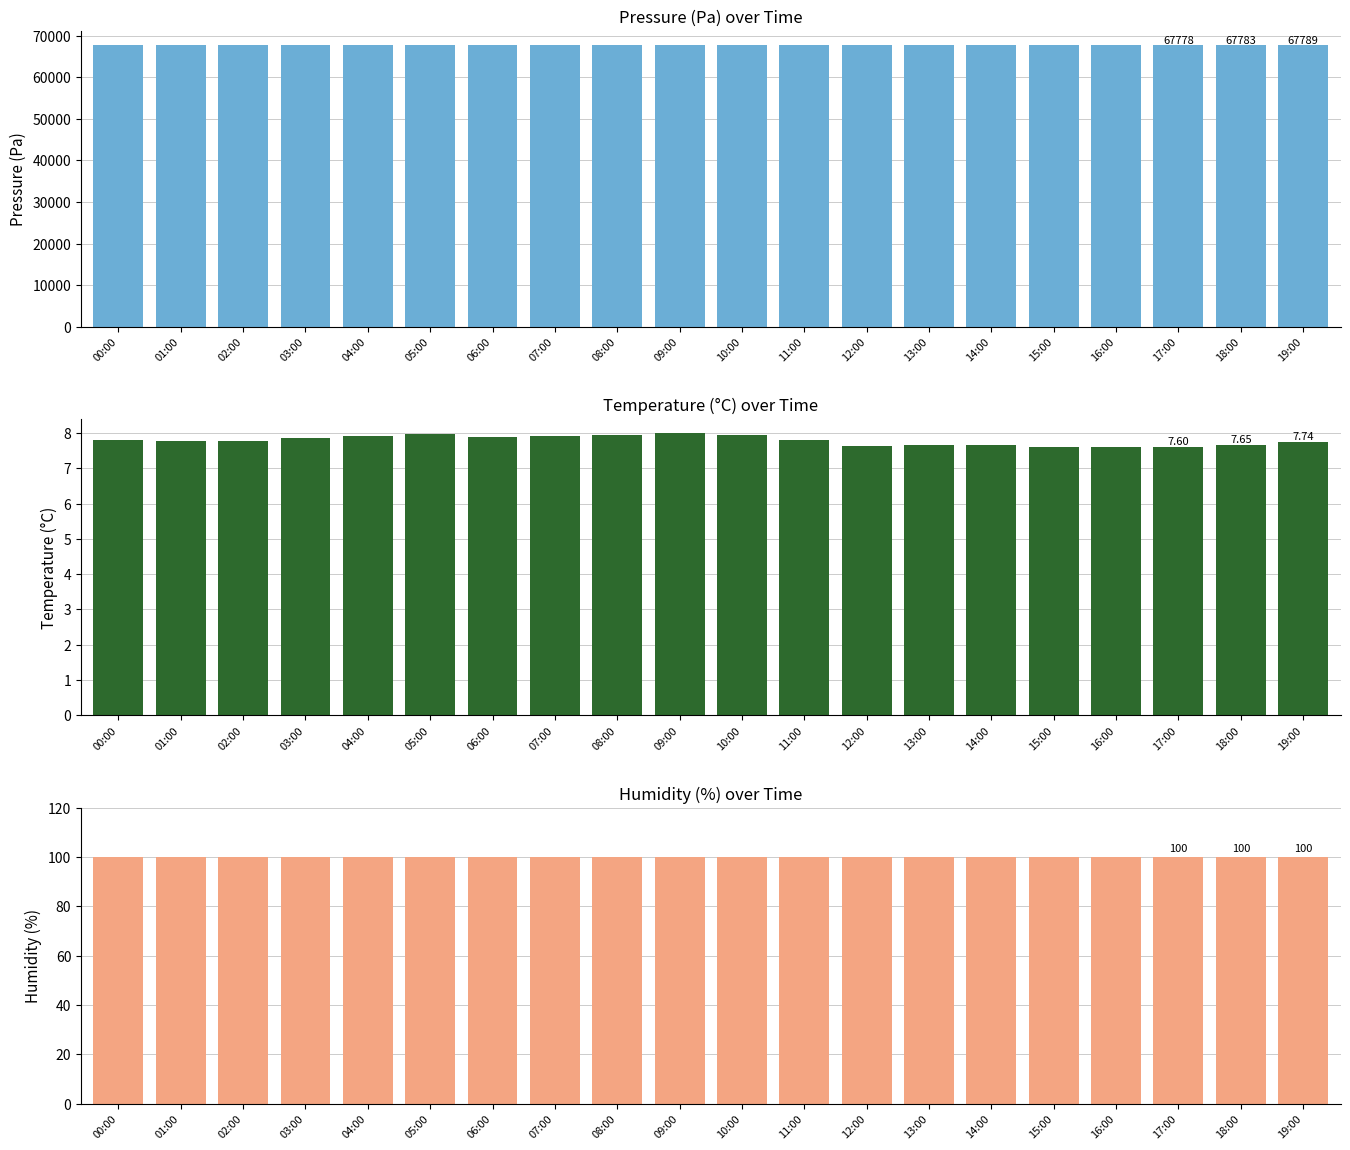

Are the bars grouped side by side (vs. stacked)?

Yes